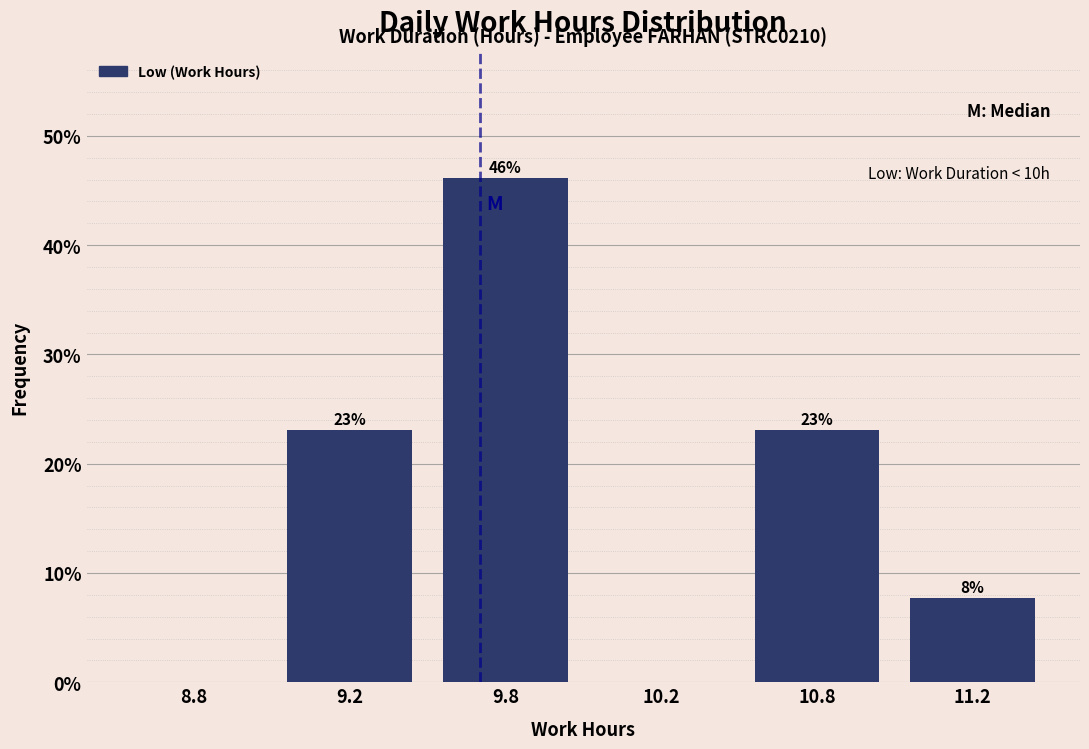

Read the value at 10.8.

23.1